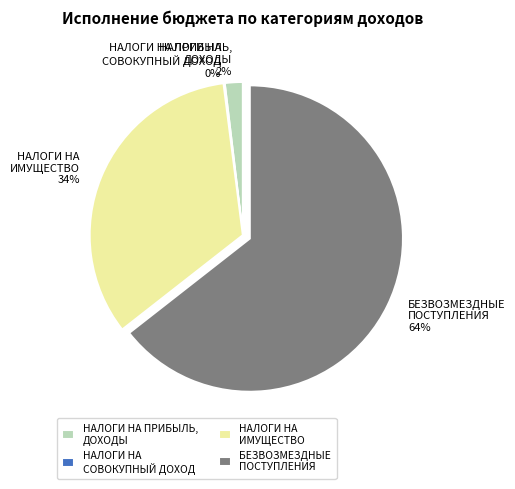

What is the largest slice in the pie chart?

БЕЗВОЗМЕЗДНЫЕ ПОСТУПЛЕНИЯ